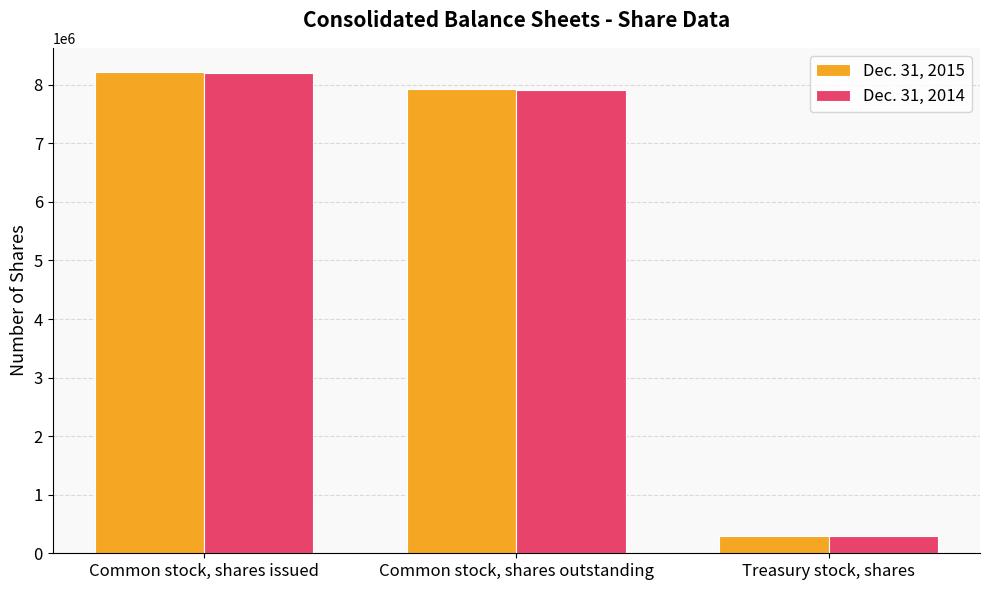

What is the total value across all series at Common stock, shares issued?

16426654